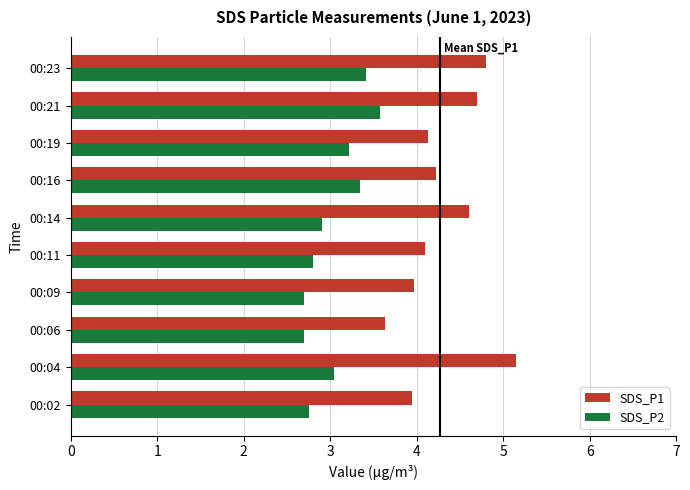

How many data points in SDS_P2 are less than 3?

5